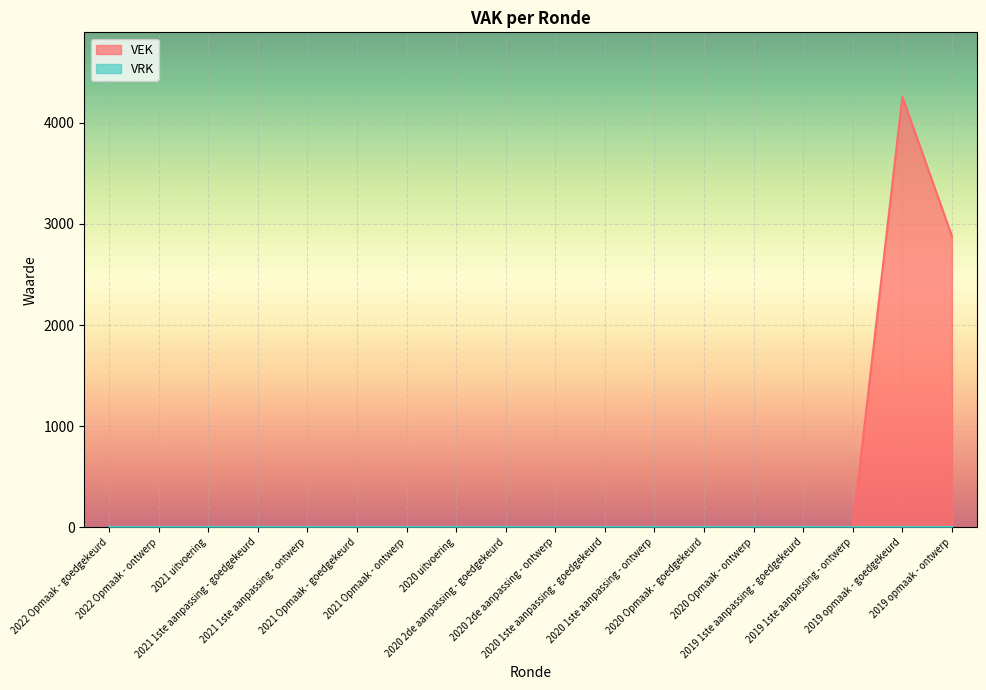

Is it true that the value at 2019 1ste aanpassing - goedgekeurd is -1494?

False